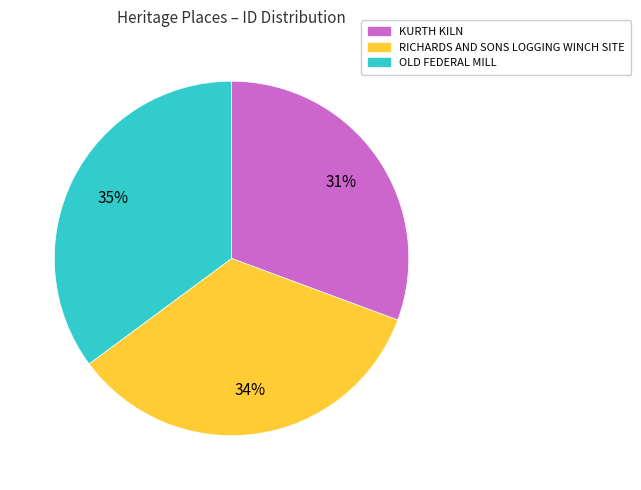

The KURTH KILN slice represents 31% of the pie. True or false?

True